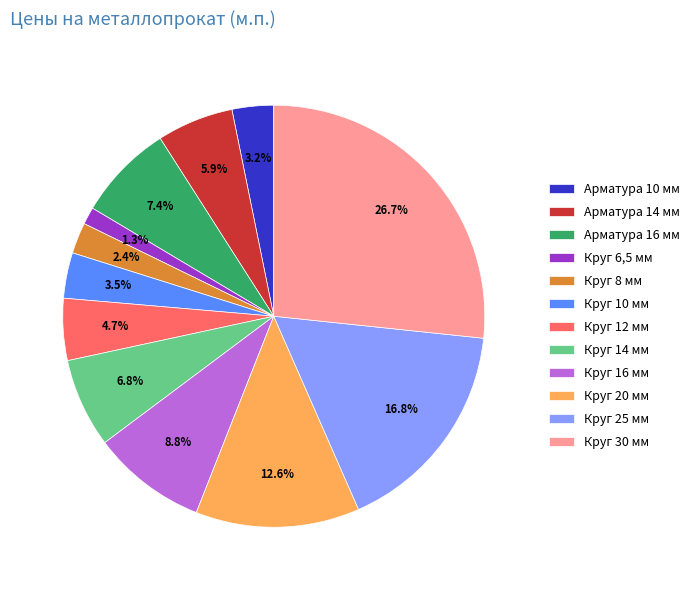

True or false: Арматура 14 мм accounts for 6% of the total.

True